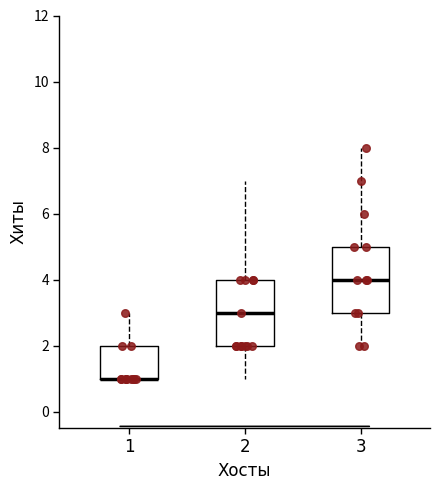

Reading left to right, read every box against the y-axis: the position of its median line, the range the box covers, and the ends of its whiskers. The values are not printed on the chart, so give them approximately, as read against the axis.

1: median 1 (drawn on the box's lower edge), box 1 to 2, whiskers 1 to 3
2: median 3, box 2 to 4, whiskers 1 to 7
3: median 4, box 3 to 5, whiskers 2 to 8